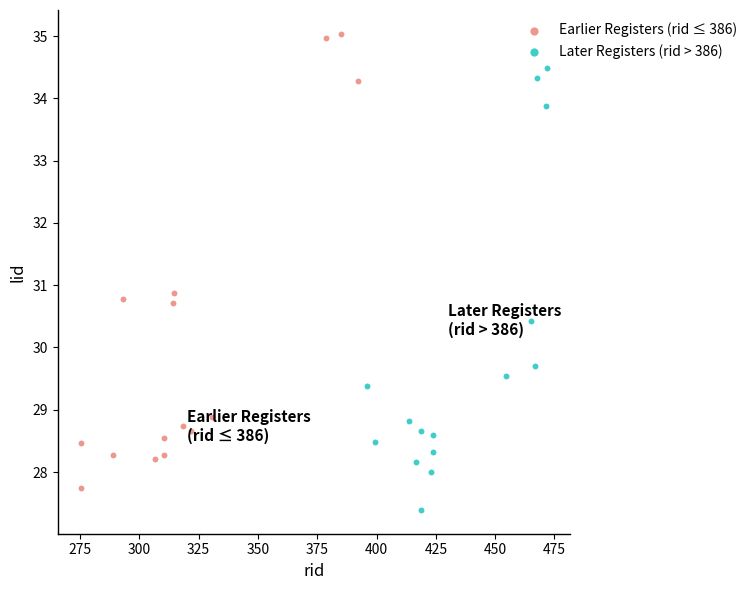

Which series has the largest Y range (max minus min)?

Earlier Registers (rid ≤ 386)